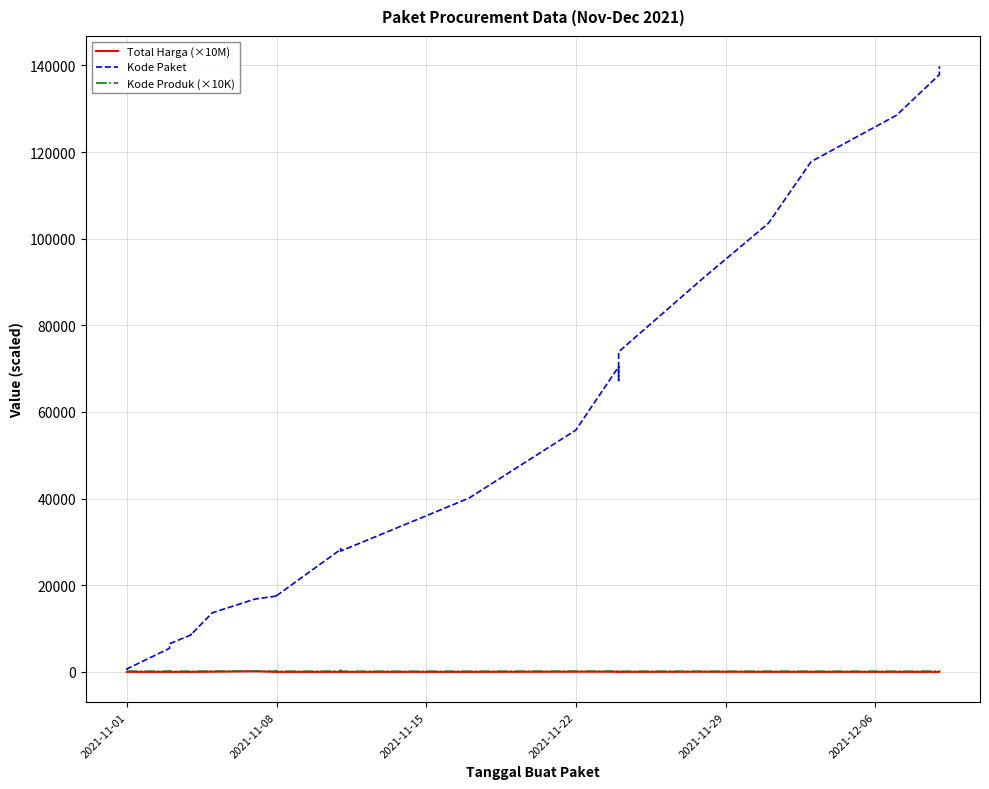

After their last crossing, which series has the higher values: Kode Produk (×10K) or Total Harga (×10M)?

Kode Produk (×10K)